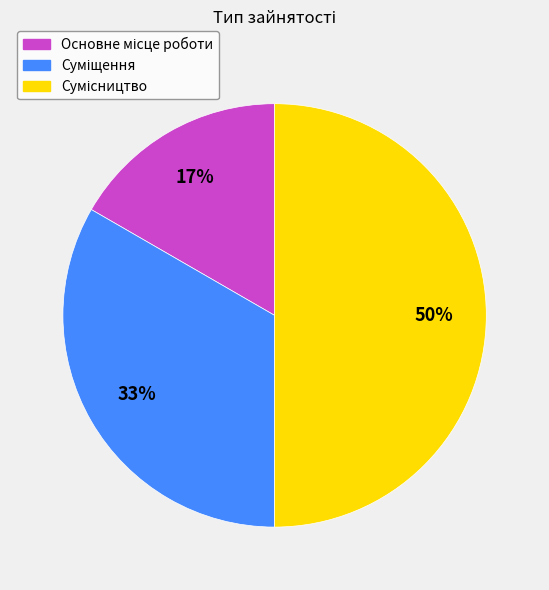

How many segments does this pie chart have?

3